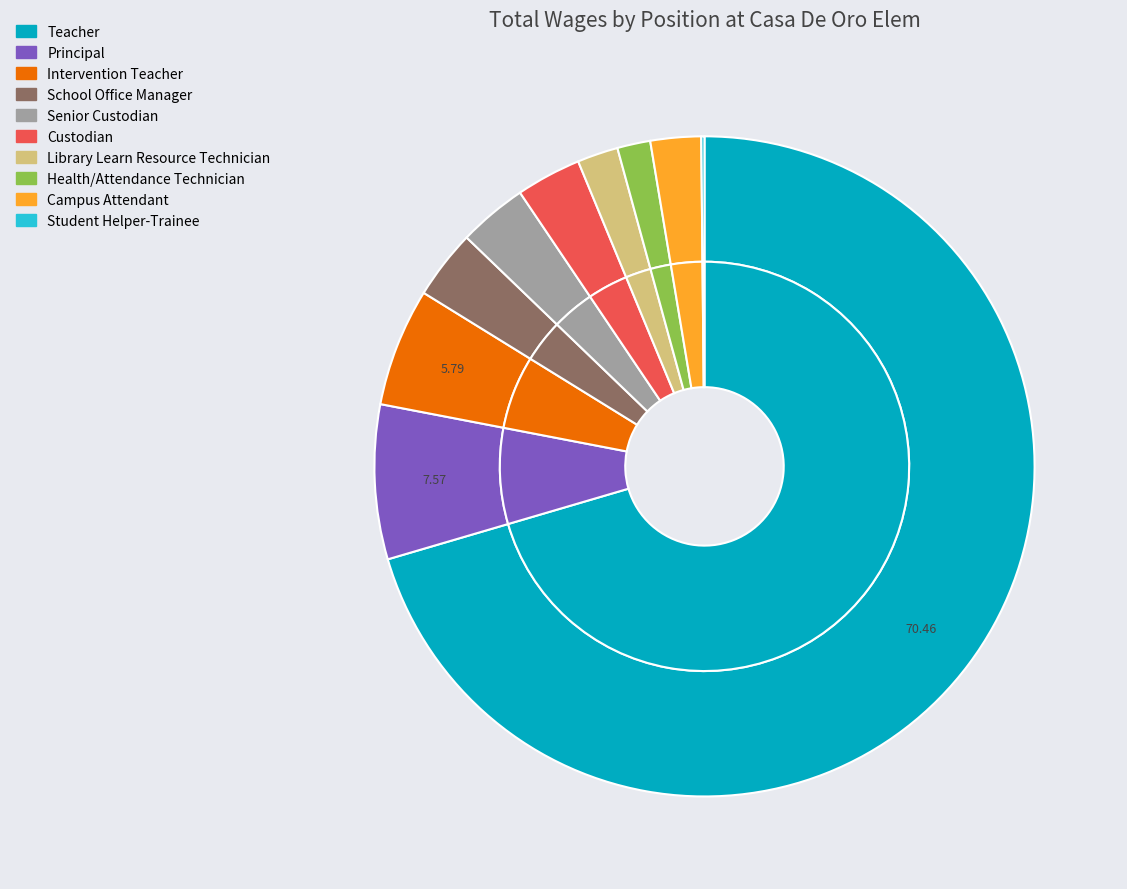

Rank the categories by value from highest to lowest.

Teacher, Principal, Intervention Teacher, School Office Manager, Senior Custodian, Custodian, Campus Attendant, Library Learn Resource Technician, Health/Attendance Technician, Student Helper-Trainee